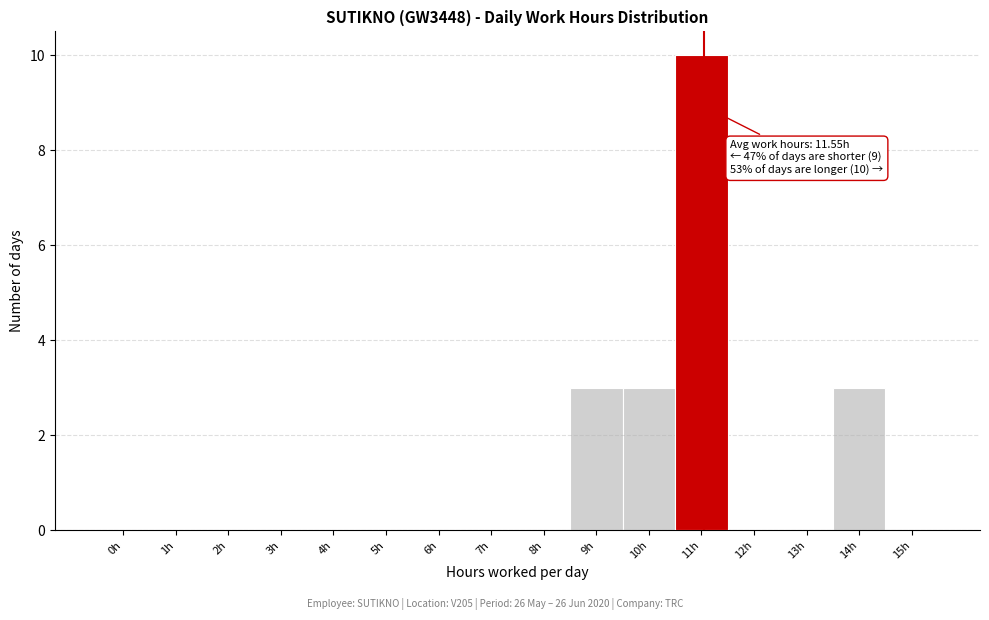

Reading right to left, extract all data points from this chart.

15h=0	14h=3	13h=0	12h=0	11h=10	10h=3	9h=3	8h=0	7h=0	6h=0	5h=0	4h=0	3h=0	2h=0	1h=0	0h=0